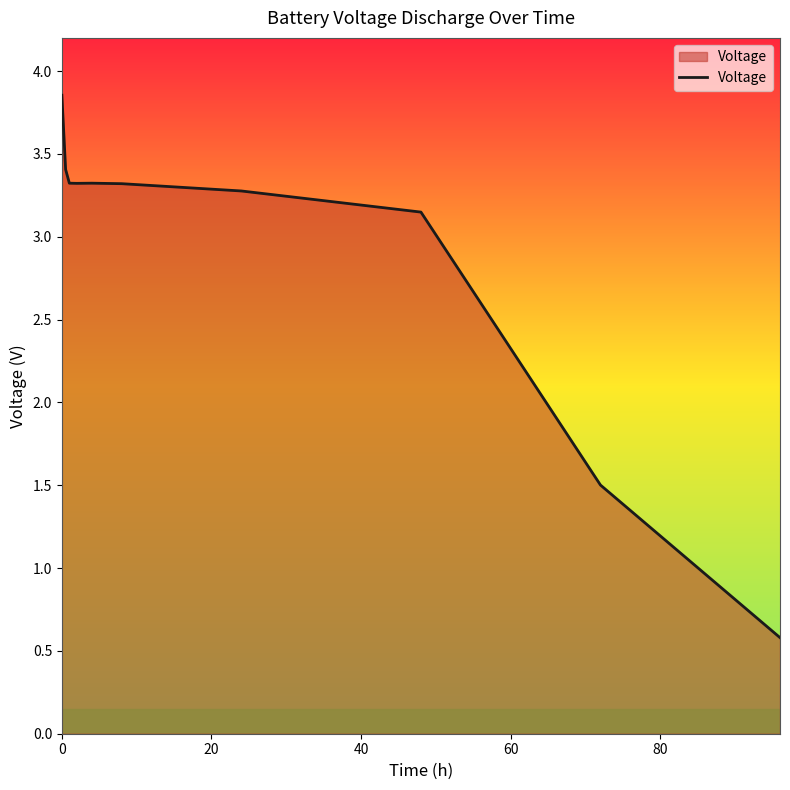

How many values exceed 3?

8